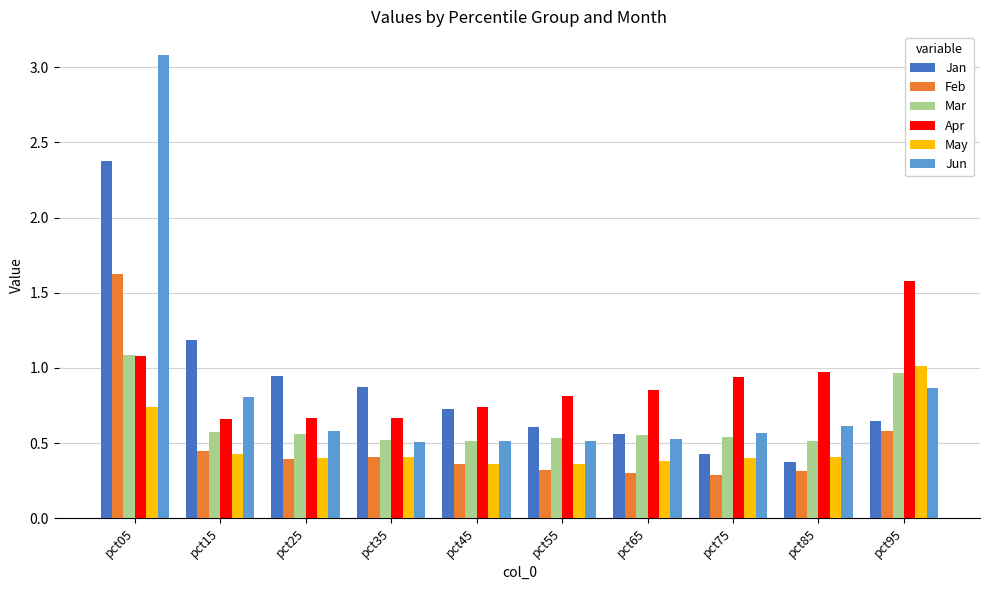

The value of Apr at pct85 is 1.6. True or false?

False